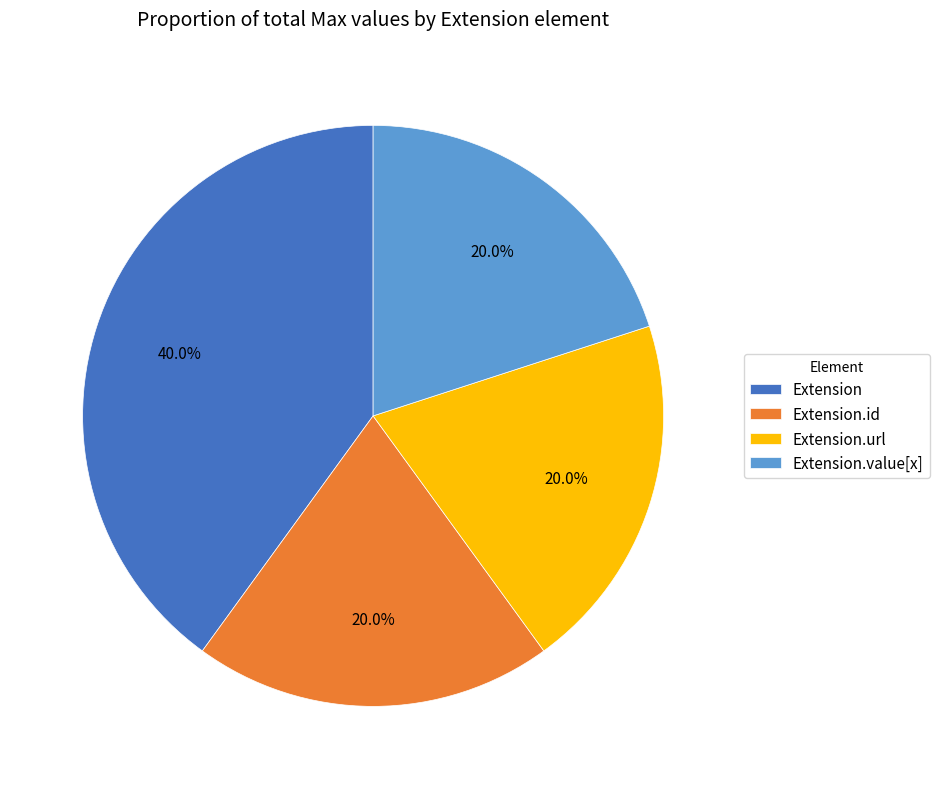

To the nearest percent, what is the difference between the largest and smallest slice percentages?

20%